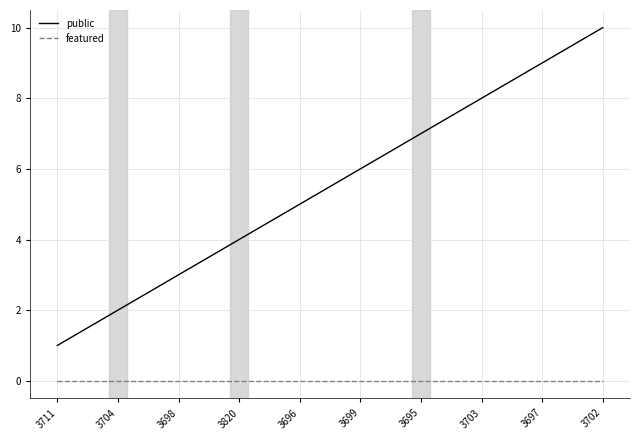

What is the highest value of the public series?

10